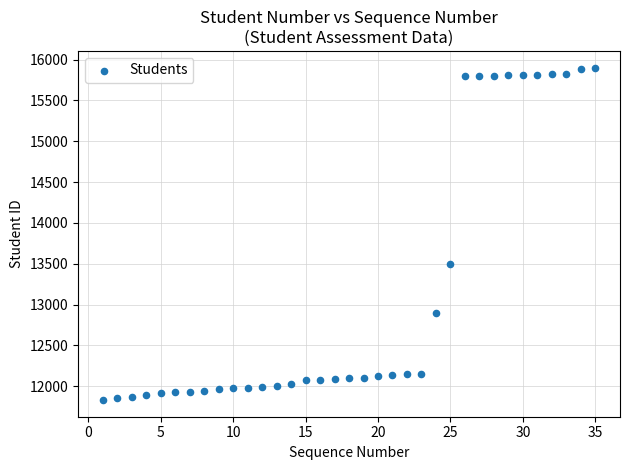

What Y value in the scatter plot is closest to 13866?

13503